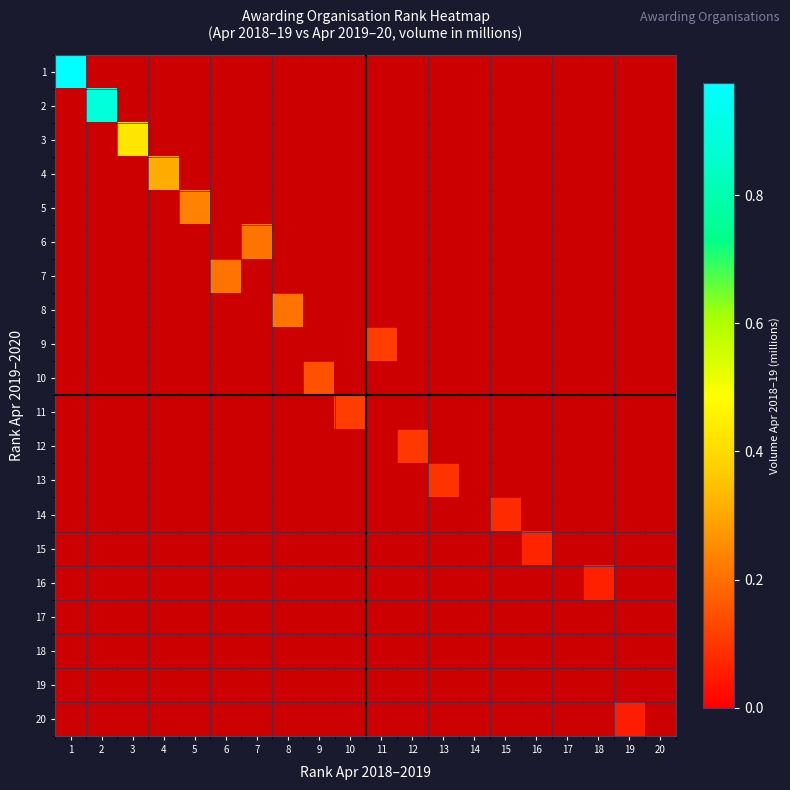

Which series has the widest spread of values?

2